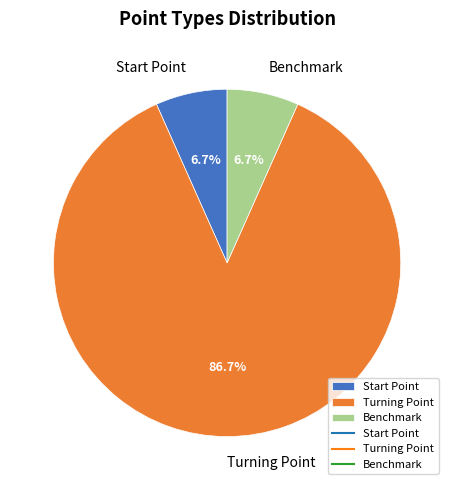

How many slices are in this pie chart?

3